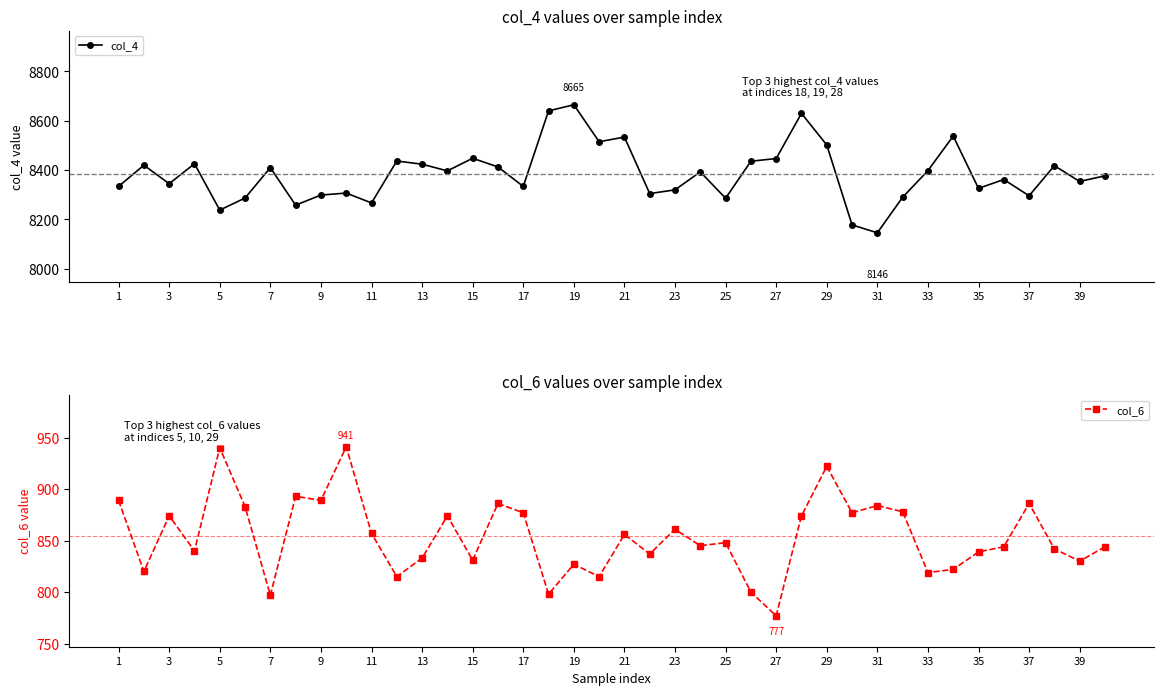

What is the maximum value for col_4?

8665